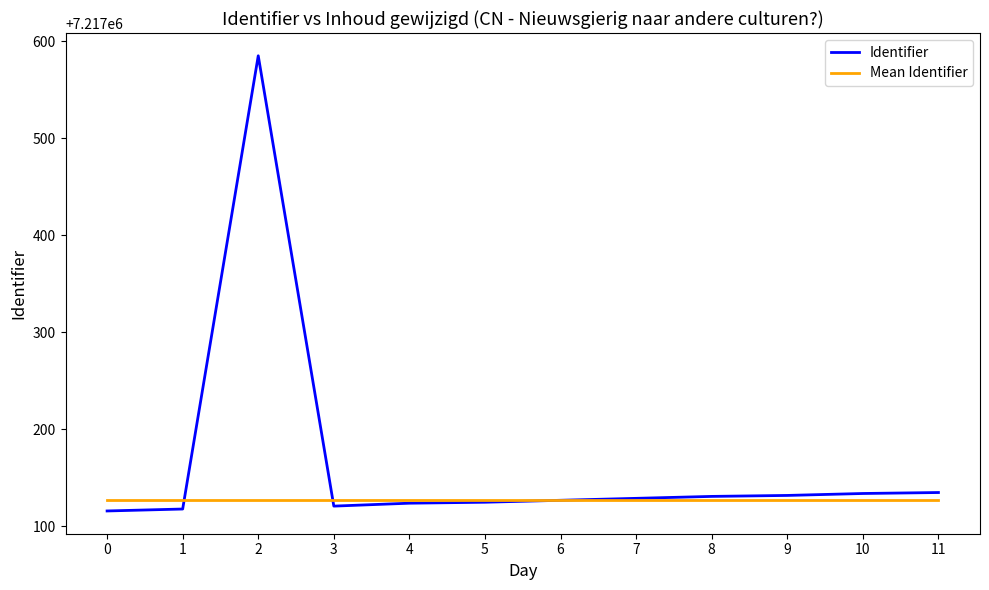

The Identifier series shows 7217135 at 11. True or false?

True